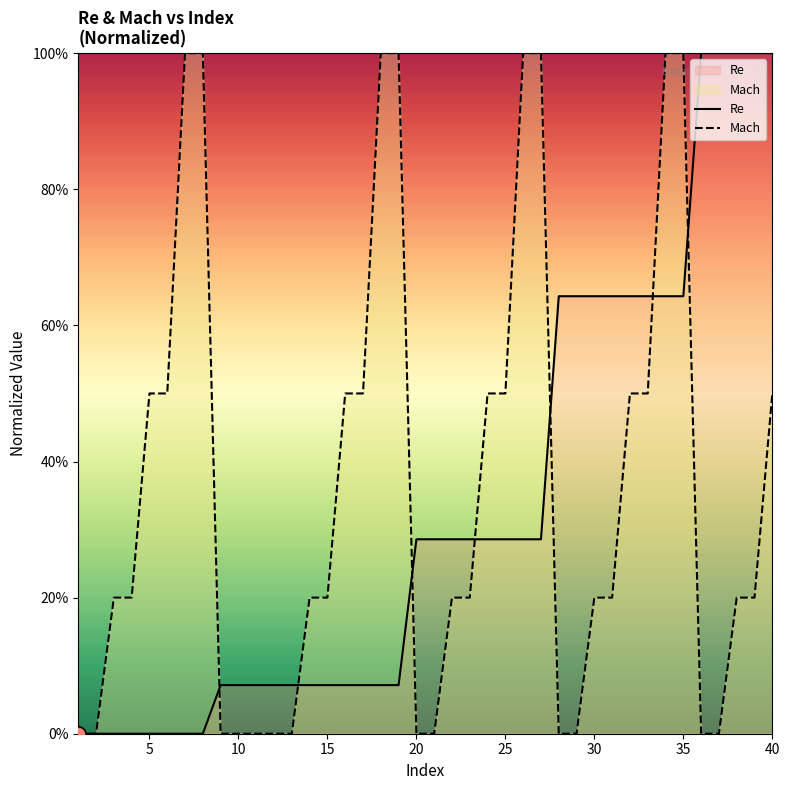

Which series has the largest total across all categories?

Mach